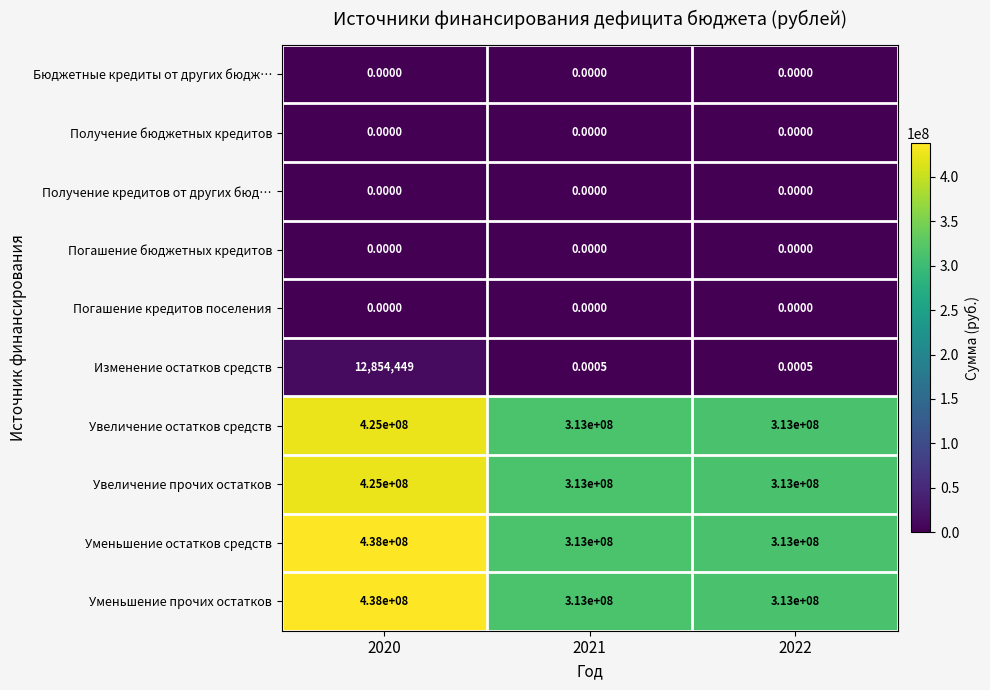

How many categories are shown in the chart?

3